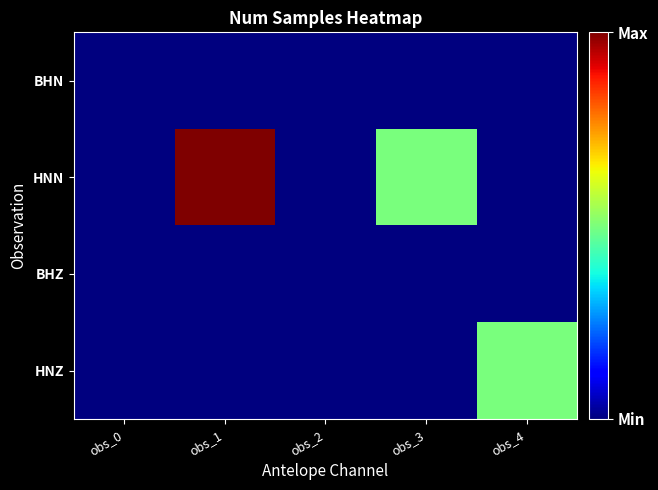

Which has a higher value, obs_3 or obs_4?

obs_3